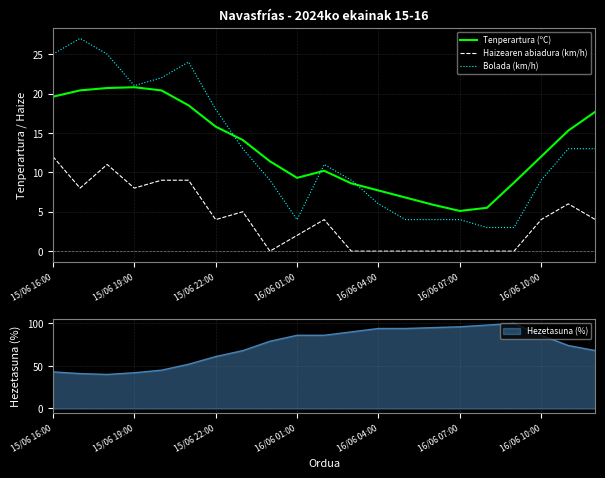

In Tenperartura (ºC), how many points are lower than both neighbors (excluding endpoints)?

2